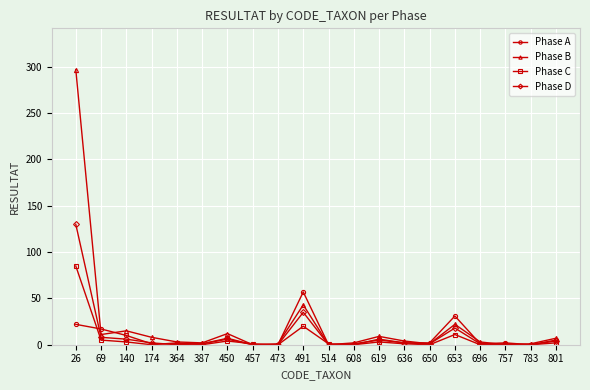

True or false: Phase C has more than 0 points higher than both neighbors.

True